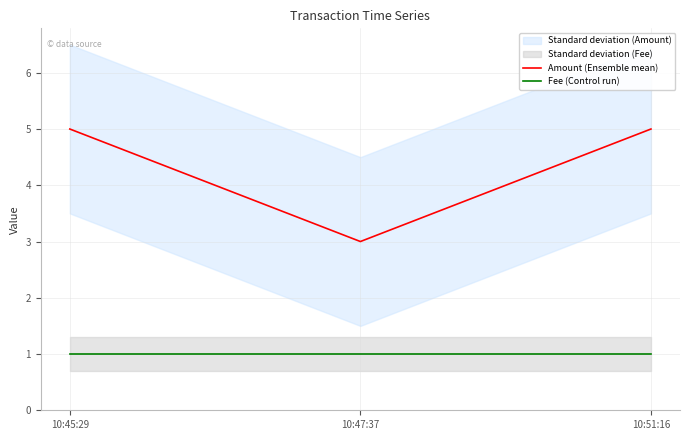

What is the minimum value shown in the chart?

1